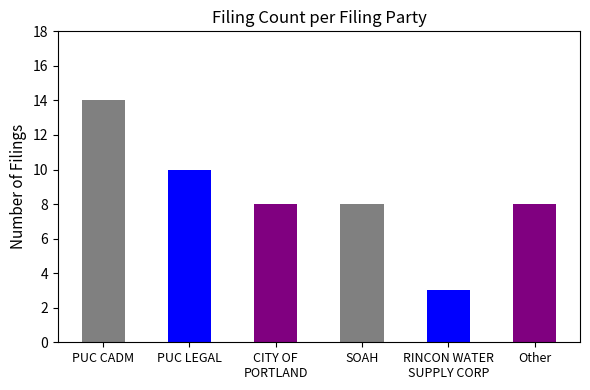

The chart shows a value of 6 at CITY OF PORTLAND. True or false?

False